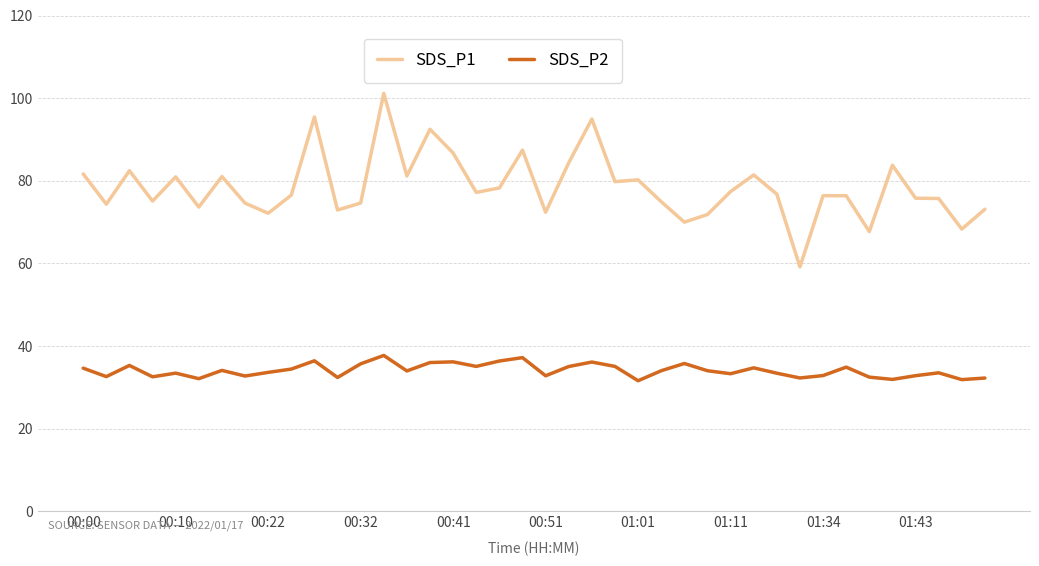

Which series has the largest total across all categories?

SDS_P1